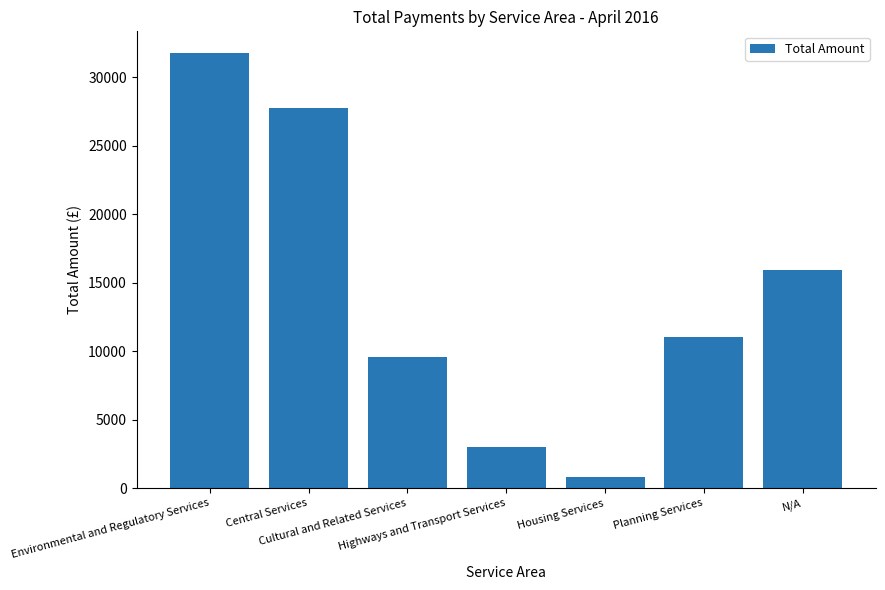

Is it true that the value at Cultural and Related Services is 6257.3?

False